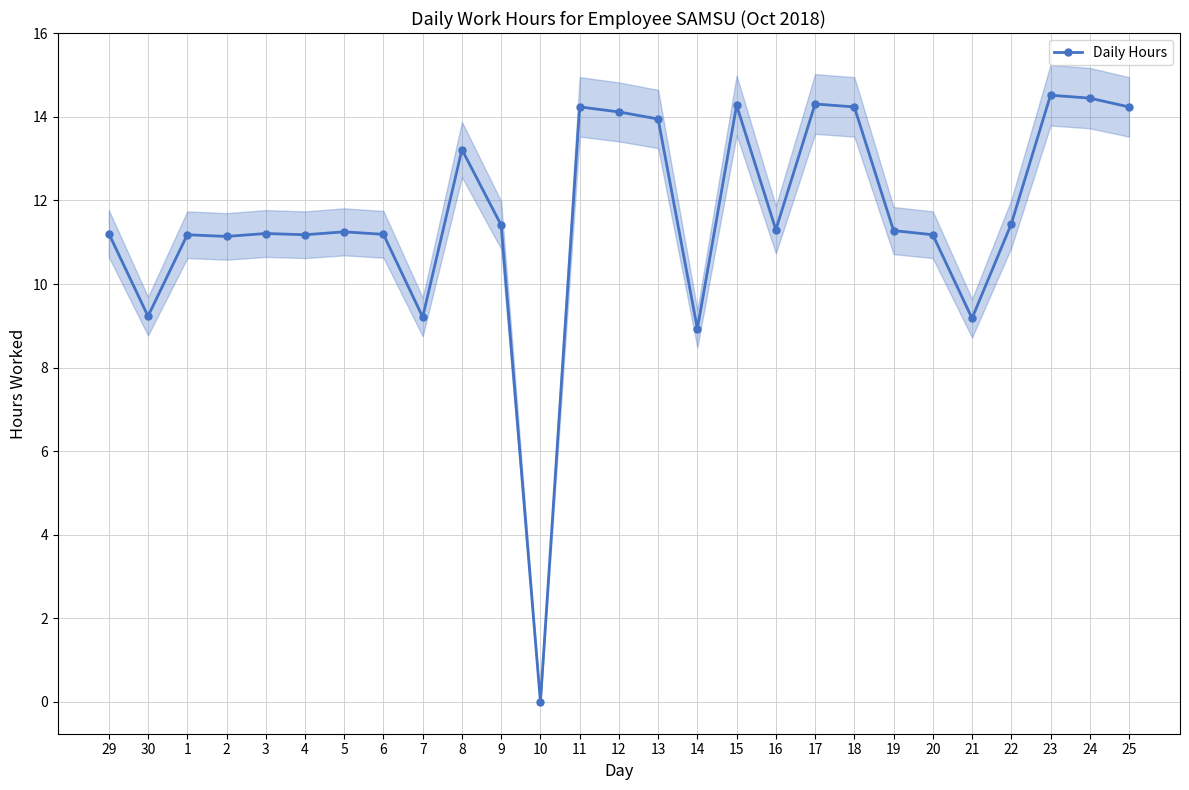

The chart shows a value of 14.2 at 25. True or false?

True